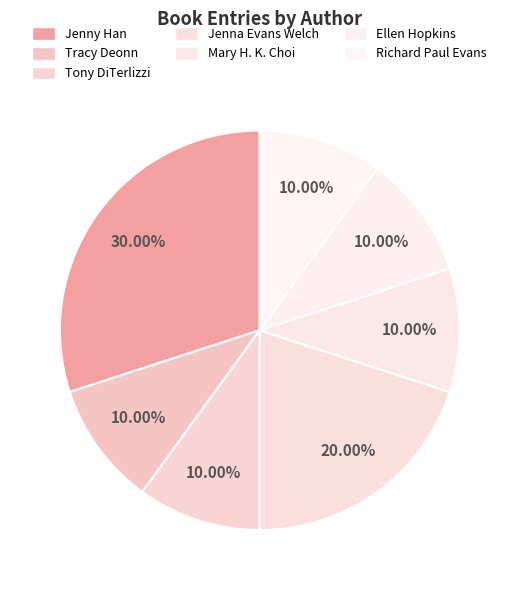

Which slice is the smallest?

Tracy Deonn (142982529)